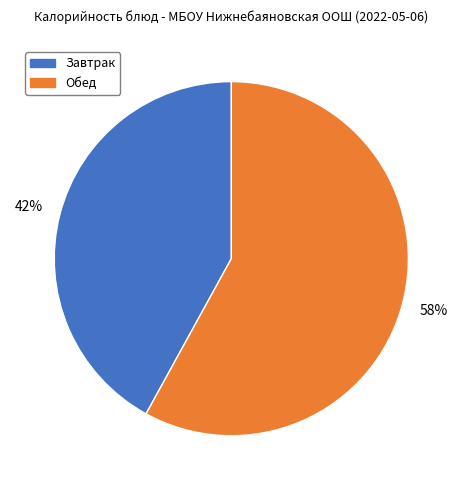

Is there a majority slice in this chart?

Yes